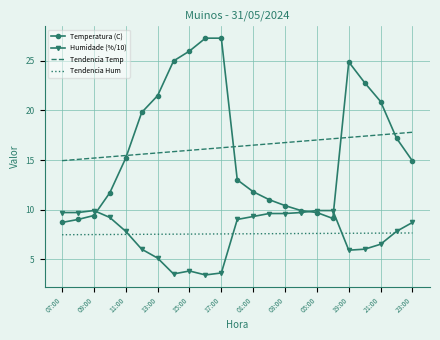

List the series in order of their peak value, lowest first.

Tendencia Hum, Humidade (%/10), Tendencia Temp, Temperatura (C)